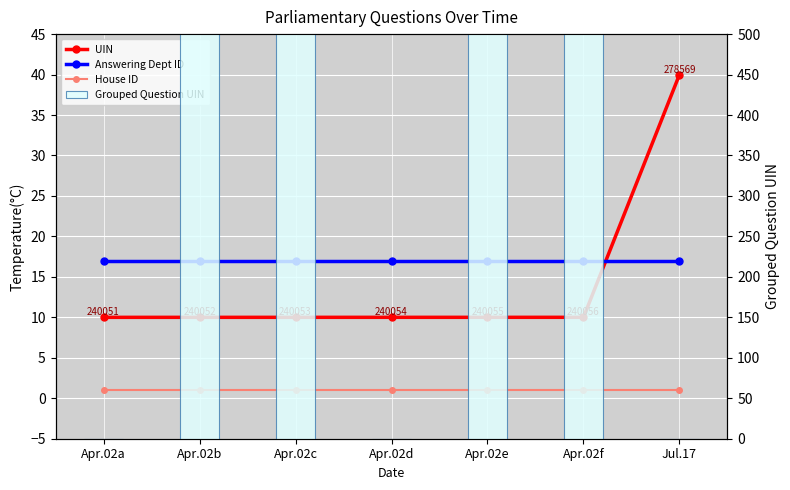

How many distinct data groups are displayed?

4